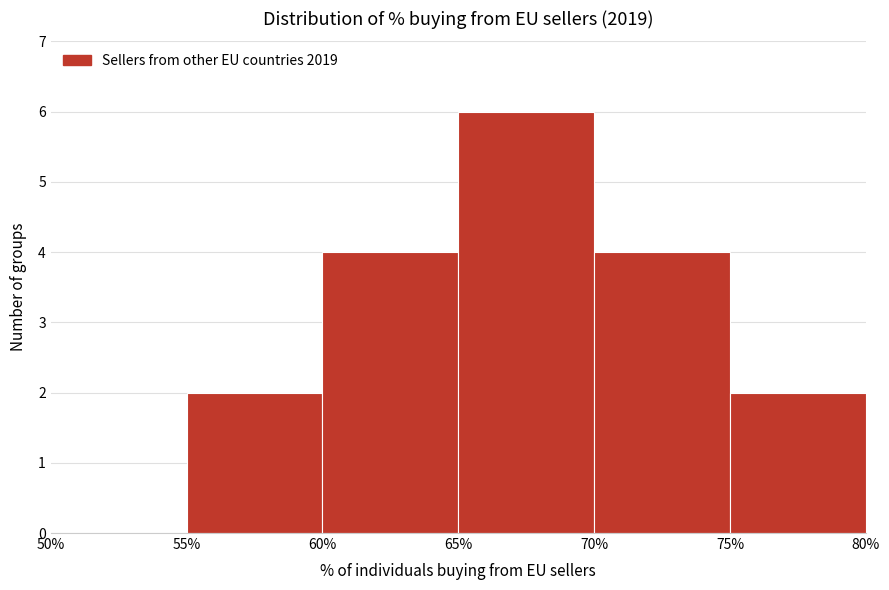

Over which range of the x-axis is the bar tallest?

65% to 70%